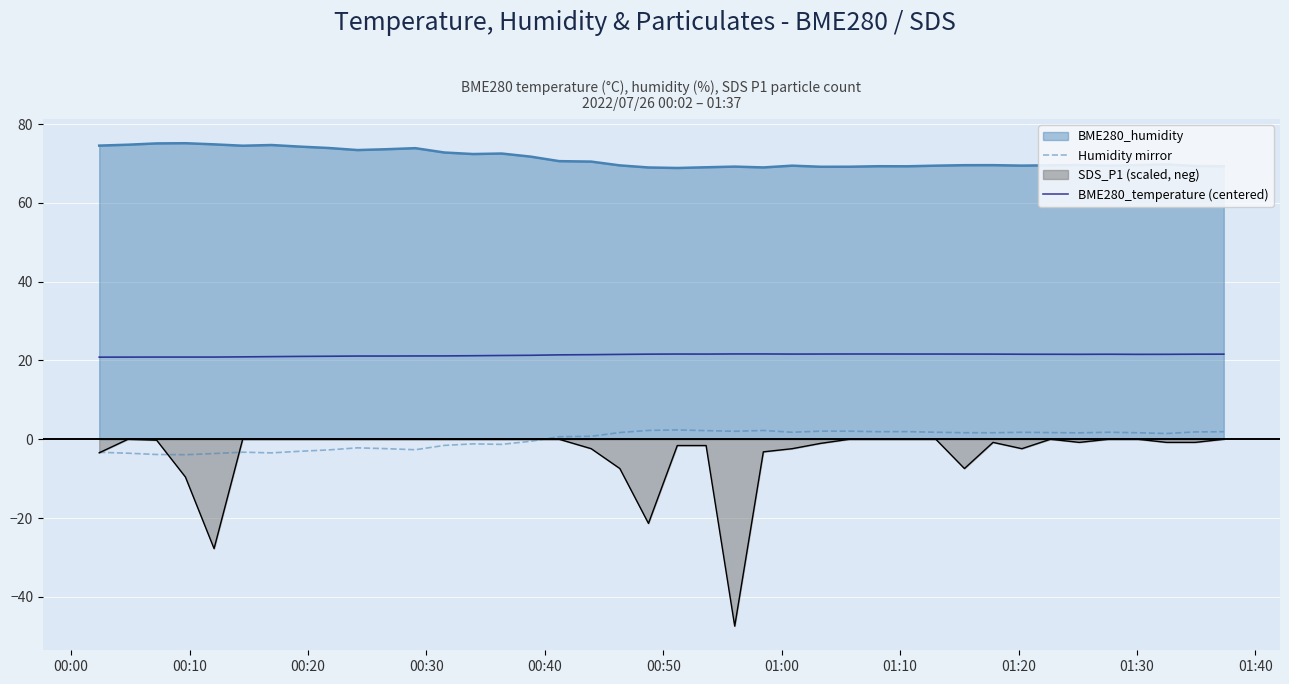

True or false: BME280_humidity and SDS_P1 (scaled, neg) cross at least once.

False